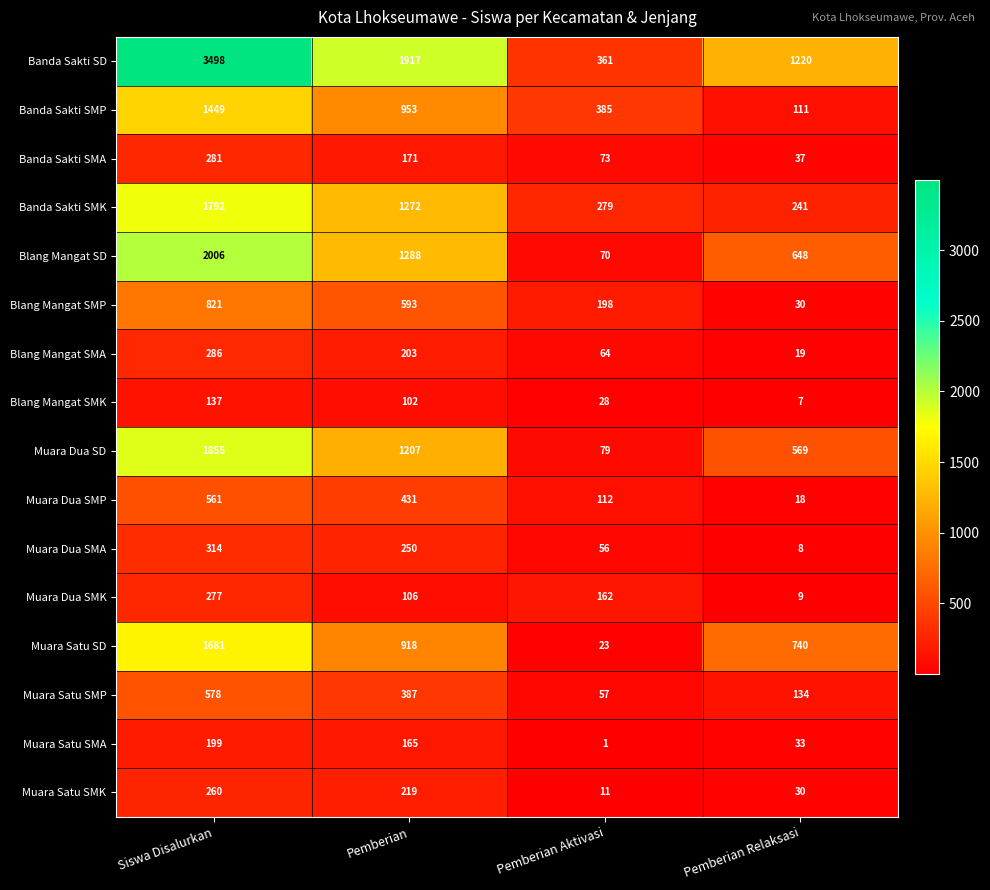

How many categories are shown in the chart?

4